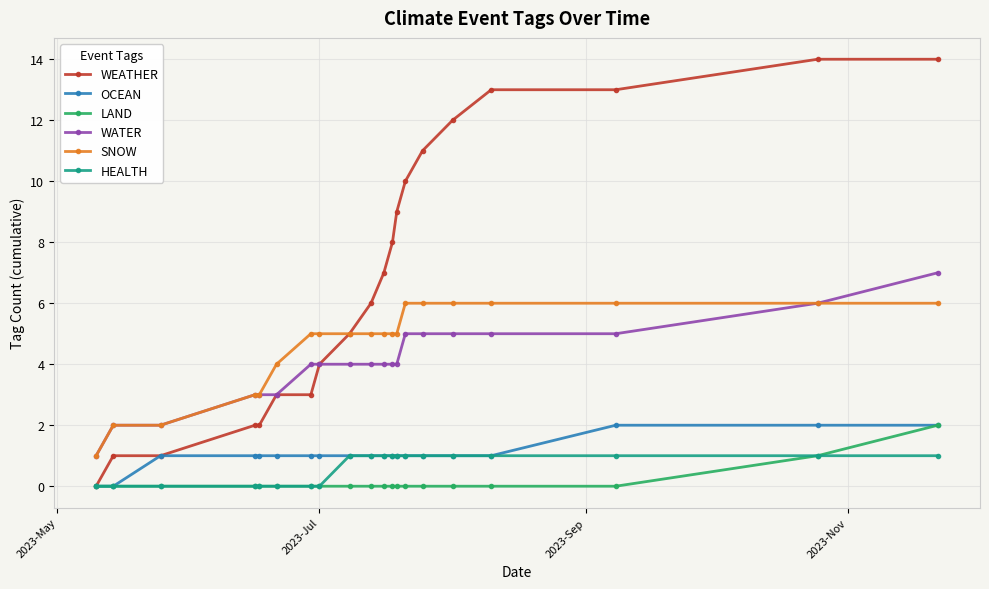

True or false: HEALTH and WATER cross at least once.

False